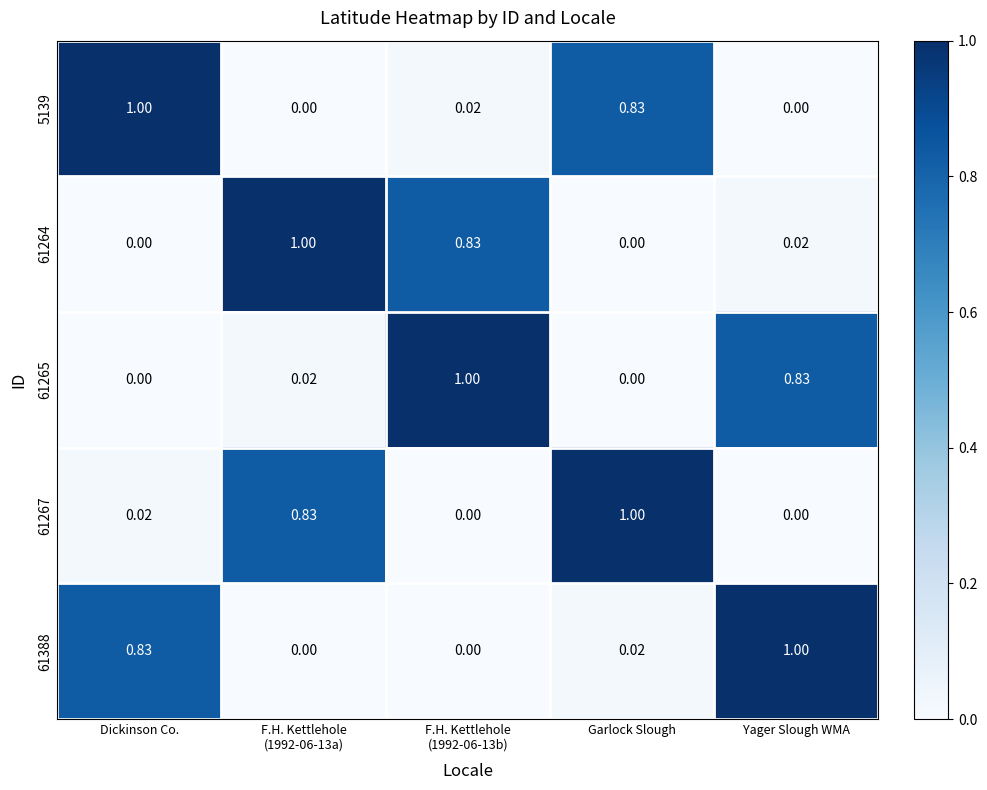

What is the spread (max minus min) of values at Garlock Slough?

1.0